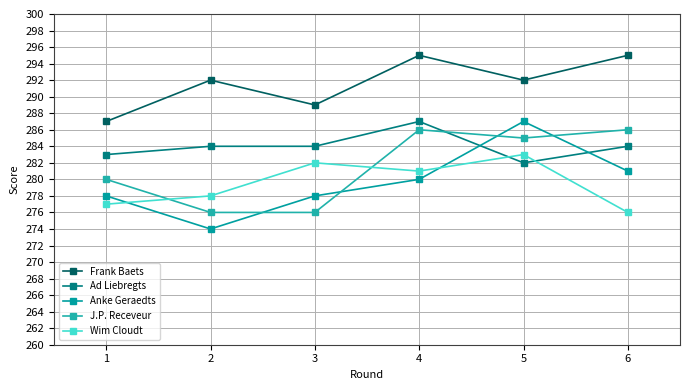

Reading right to left, extract all data points from this chart.

Frank Baets: 6=295	5=292	4=295	3=289	2=292	1=287
Ad Liebregts: 6=284	5=282	4=287	3=284	2=284	1=283
Anke Geraedts: 6=281	5=287	4=280	3=278	2=274	1=278
J.P. Receveur: 6=286	5=285	4=286	3=276	2=276	1=280
Wim Cloudt: 6=276	5=283	4=281	3=282	2=278	1=277